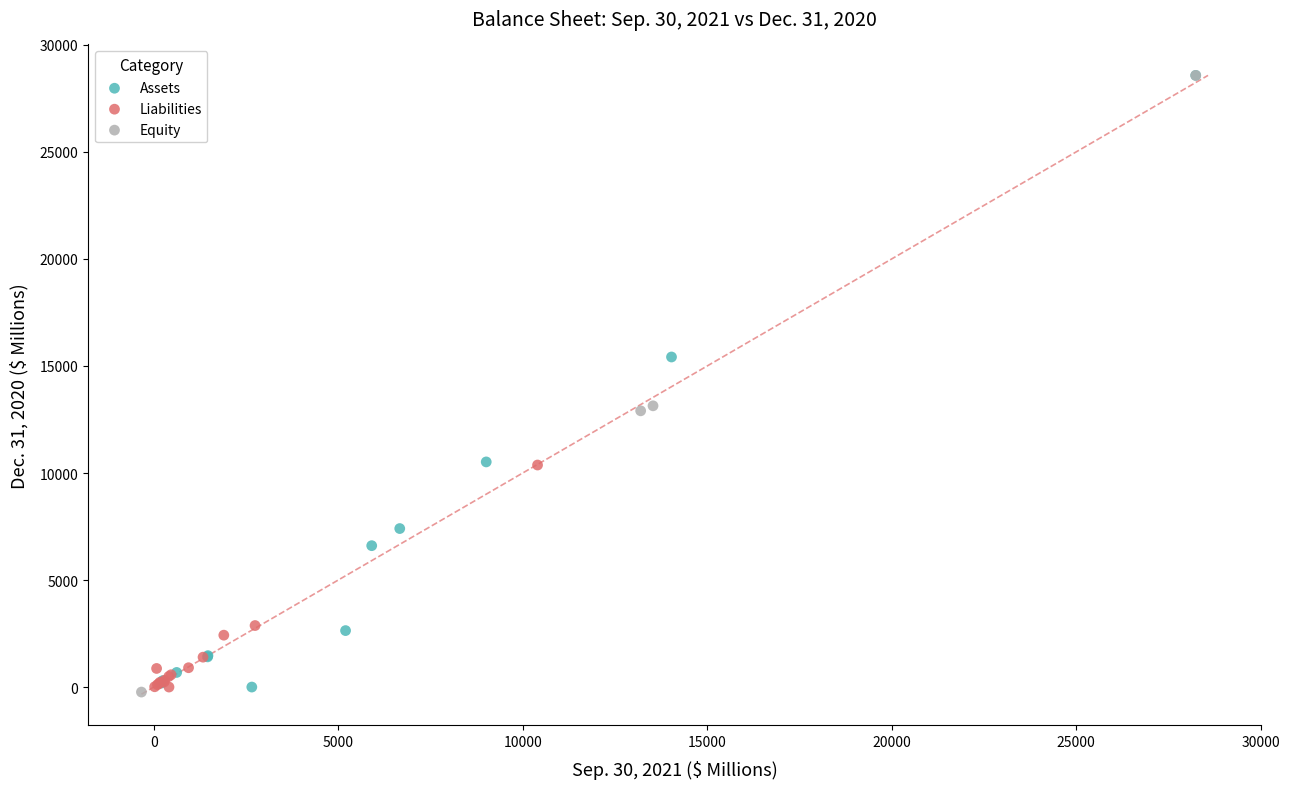

What are all the series names shown in the legend?

Assets, Liabilities, Equity